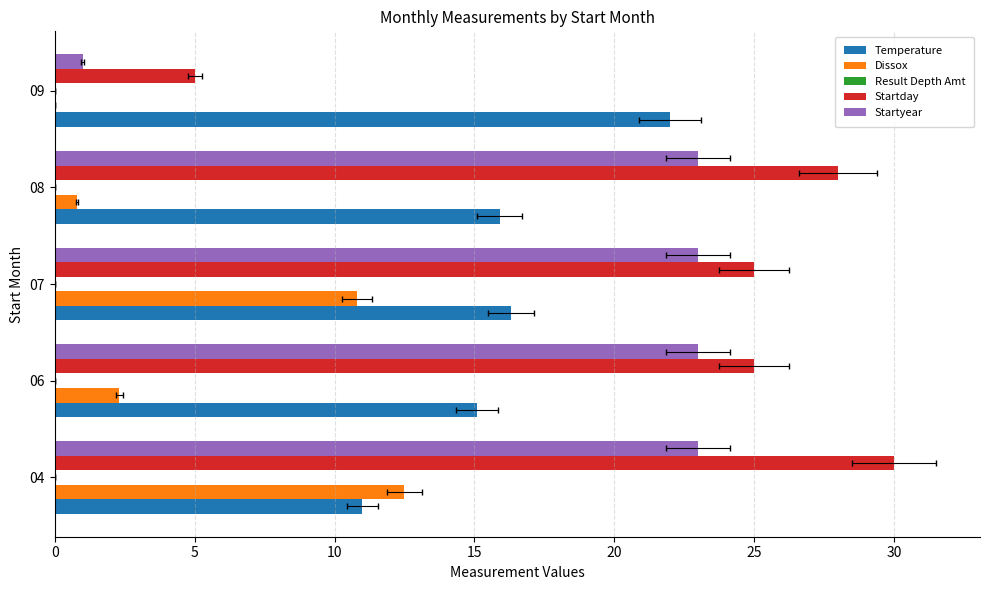

Which series has the largest total across all categories?

Startday